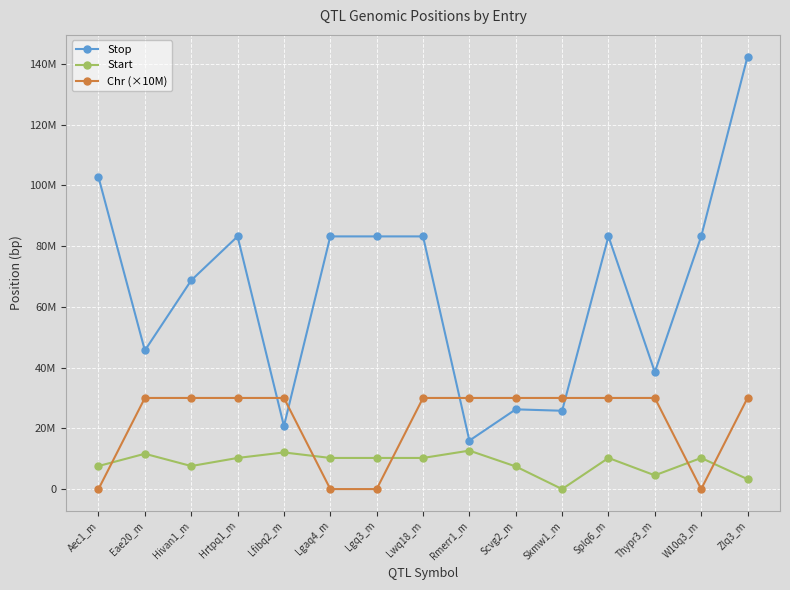

At which label does Stop reach its peak?

Zlq3_m